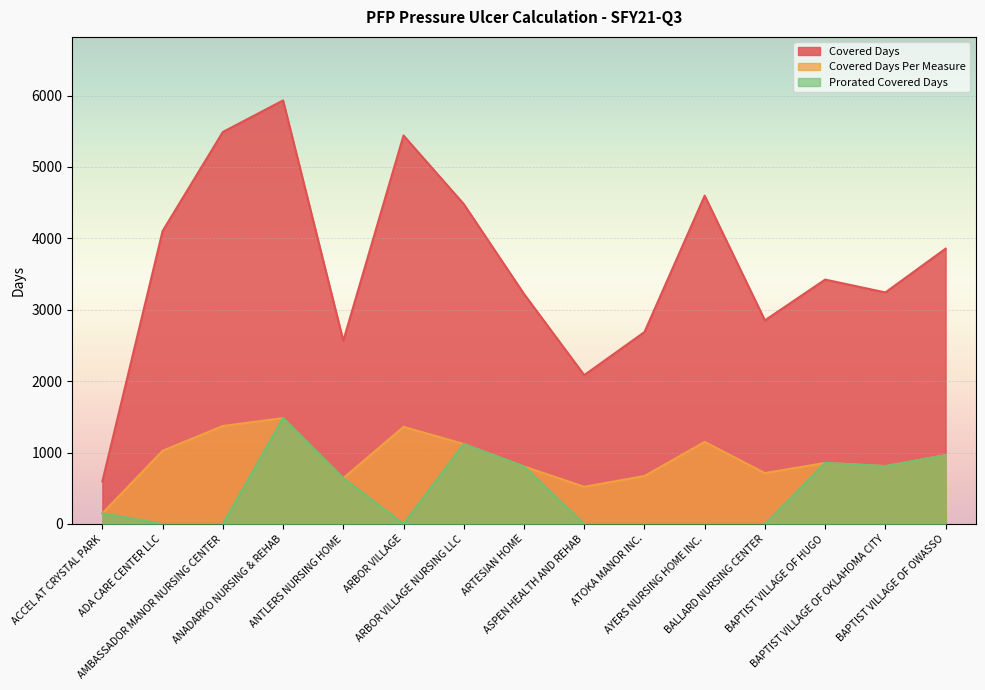

Reading left to right, list all the values displayed in this chart.

Covered Days: ACCEL AT CRYSTAL PARK=597.0	ADA CARE CENTER LLC=4103.0	AMBASSADOR MANOR NURSING CENTER=5490.0	ANADARKO NURSING & REHAB=5932.0	ANTLERS NURSING HOME=2566.0	ARBOR VILLAGE=5441.0	ARBOR VILLAGE NURSING LLC=4481.0	ARTESIAN HOME=3222.0	ASPEN HEALTH AND REHAB=2085.0	ATOKA MANOR INC.=2688.0	AYERS NURSING HOME INC.=4598.0	BALLARD NURSING CENTER=2852.0	BAPTIST VILLAGE OF HUGO=3423.0	BAPTIST VILLAGE OF OKLAHOMA CITY=3243.0	BAPTIST VILLAGE OF OWASSO=3856.0
Covered Days Per Measure: ACCEL AT CRYSTAL PARK=149.2	ADA CARE CENTER LLC=1025.8	AMBASSADOR MANOR NURSING CENTER=1372.5	ANADARKO NURSING & REHAB=1483.0	ANTLERS NURSING HOME=641.5	ARBOR VILLAGE=1360.2	ARBOR VILLAGE NURSING LLC=1120.2	ARTESIAN HOME=805.5	ASPEN HEALTH AND REHAB=521.2	ATOKA MANOR INC.=672.0	AYERS NURSING HOME INC.=1149.5	BALLARD NURSING CENTER=713.0	BAPTIST VILLAGE OF HUGO=855.8	BAPTIST VILLAGE OF OKLAHOMA CITY=810.8	BAPTIST VILLAGE OF OWASSO=964.0
Prorated Covered Days: ACCEL AT CRYSTAL PARK=149.2	ADA CARE CENTER LLC=0.0	AMBASSADOR MANOR NURSING CENTER=0.0	ANADARKO NURSING & REHAB=1483.0	ANTLERS NURSING HOME=641.5	ARBOR VILLAGE=0.0	ARBOR VILLAGE NURSING LLC=1120.2	ARTESIAN HOME=805.5	ASPEN HEALTH AND REHAB=0.0	ATOKA MANOR INC.=0.0	AYERS NURSING HOME INC.=0.0	BALLARD NURSING CENTER=0.0	BAPTIST VILLAGE OF HUGO=855.8	BAPTIST VILLAGE OF OKLAHOMA CITY=810.8	BAPTIST VILLAGE OF OWASSO=964.0